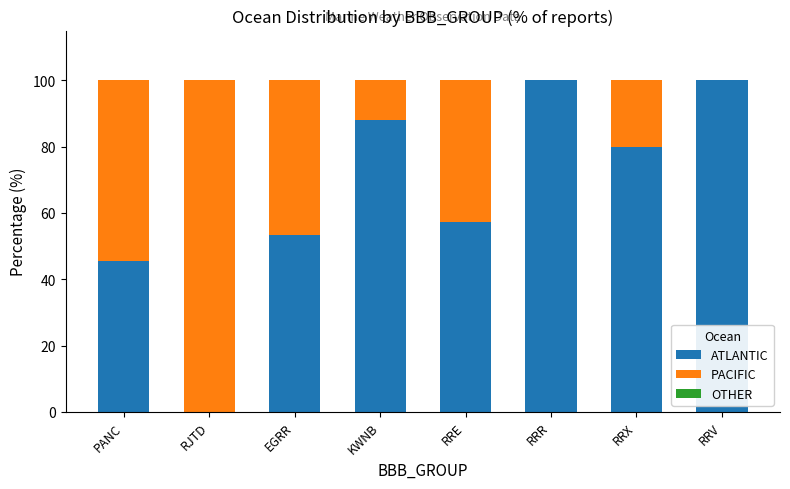

Are the bars horizontal?

No